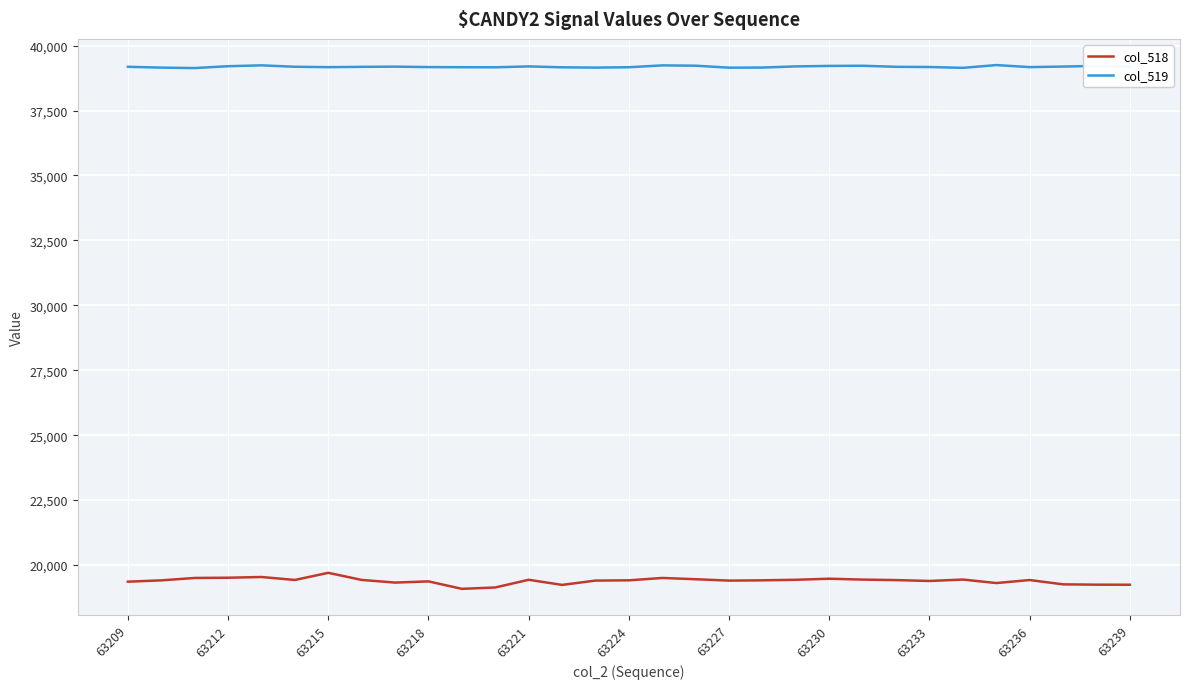

What are all the series names shown in the legend?

col_518, col_519